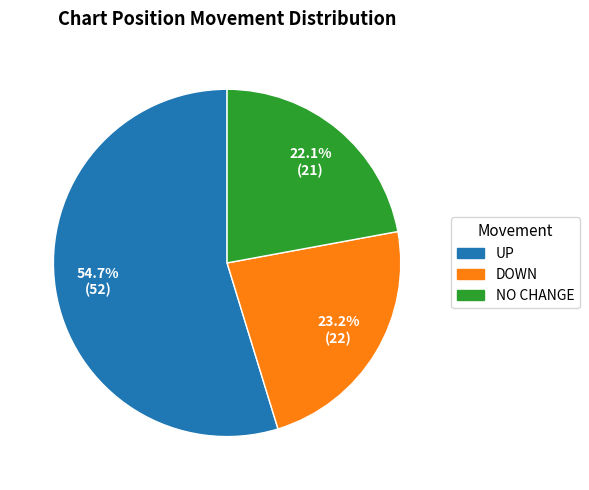

Does any single category account for the majority?

Yes